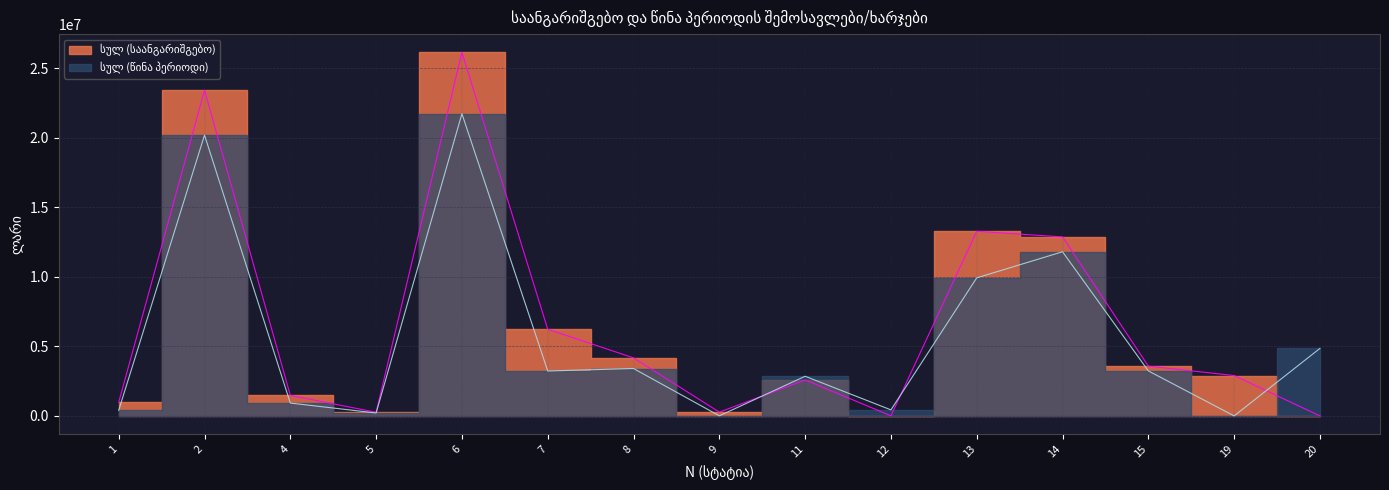

Rank the series by their maximum value, from lowest to highest.

სულ (წინა პერიოდი), სულ (საანგარიშგებო)